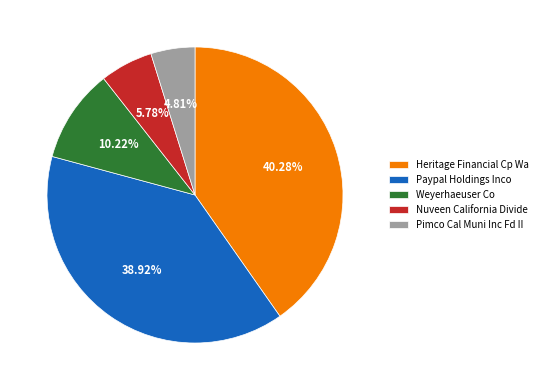

Is Paypal Holdings Inco the majority of the pie?

No